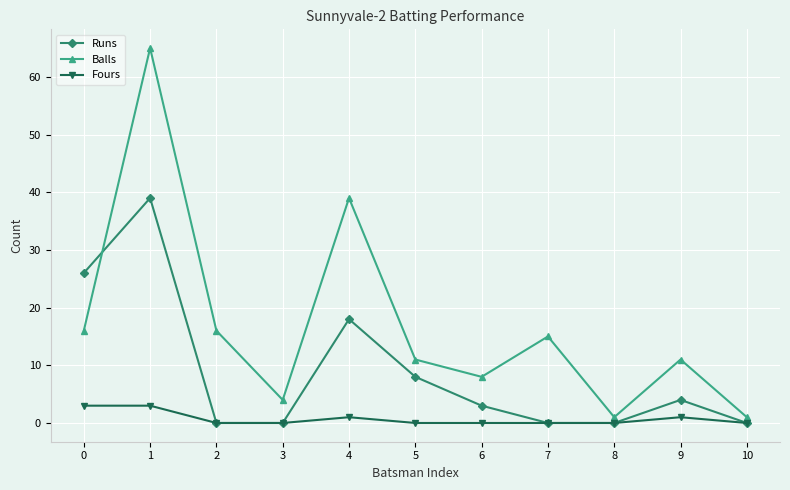

True or false: Balls has more than 0 points higher than both neighbors.

True